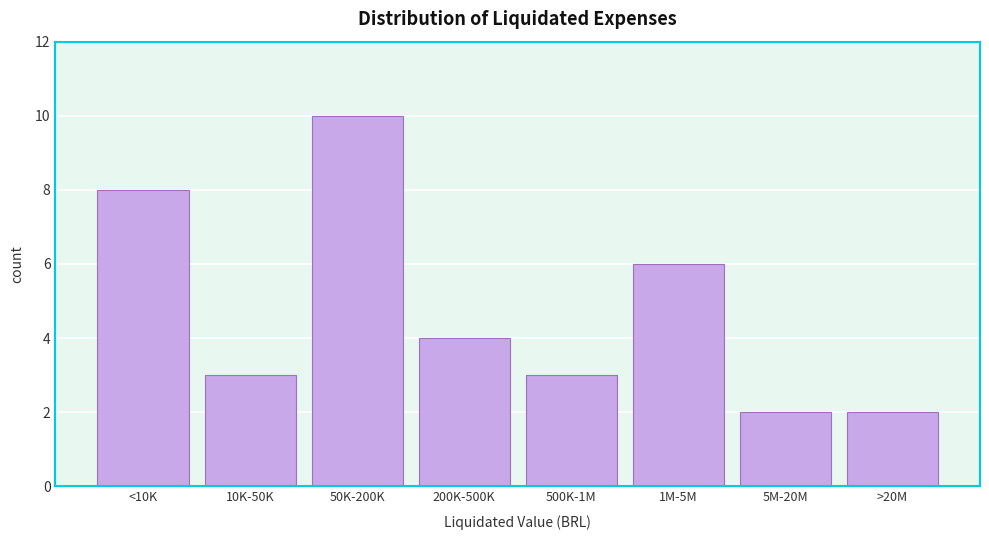

Reading left to right, extract all data points from this chart.

<10K=8	10K-50K=3	50K-200K=10	200K-500K=4	500K-1M=3	1M-5M=6	5M-20M=2	>20M=2